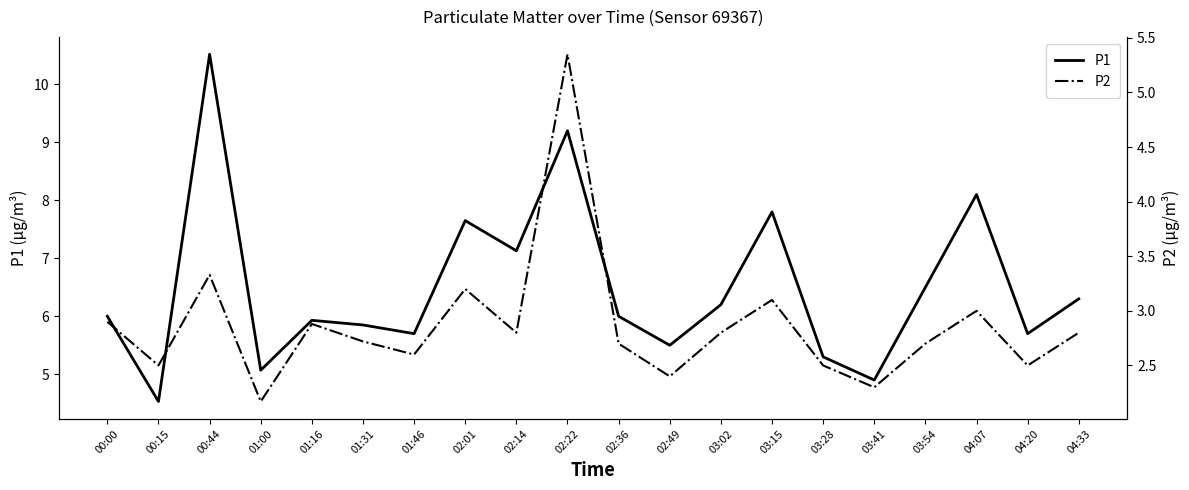

How many interior local valleys does the P1 series have?

7